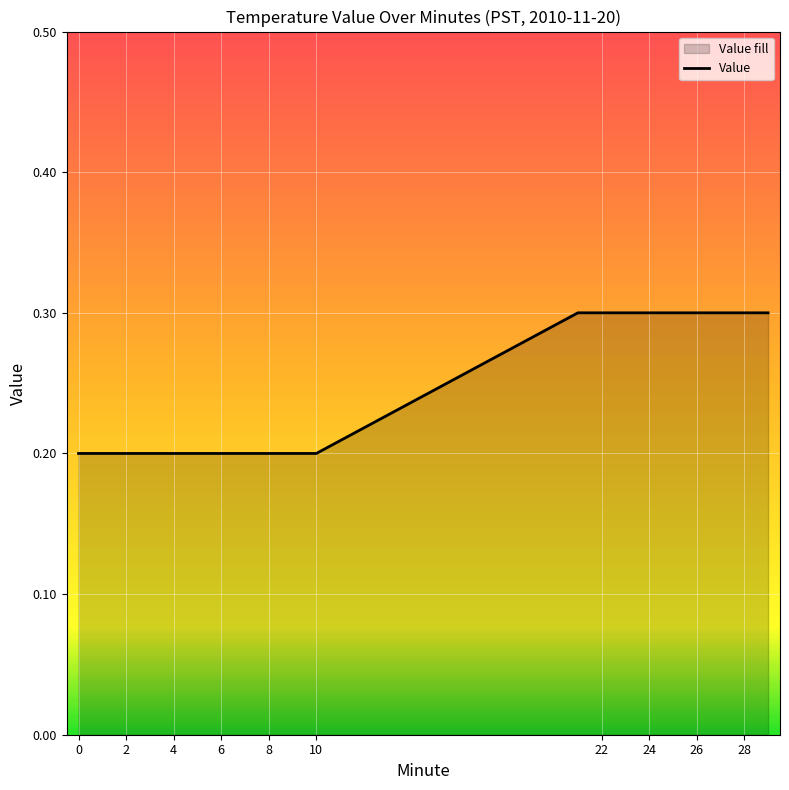

True or false: there are more than 0 points higher than both neighbors.

False